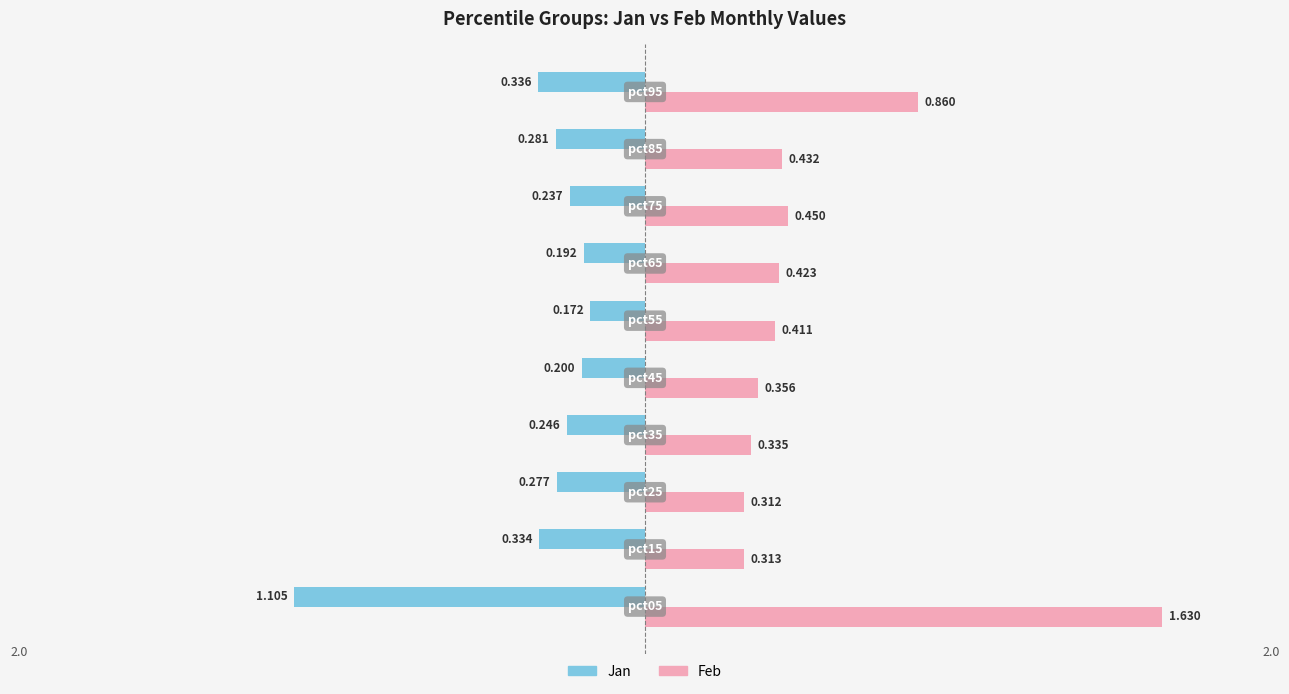

Which series has the largest range (max minus min)?

Feb